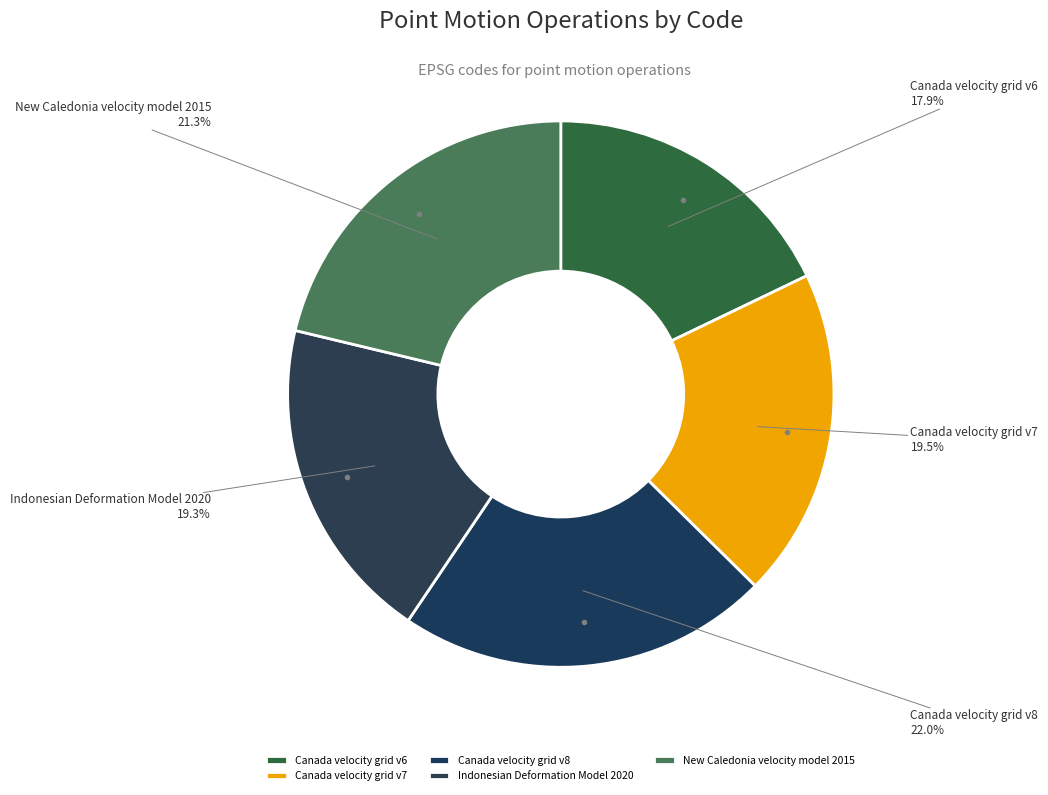

Combined, do New Caledonia velocity model 2015 and Canada velocity grid v7 account for over 50%?

No